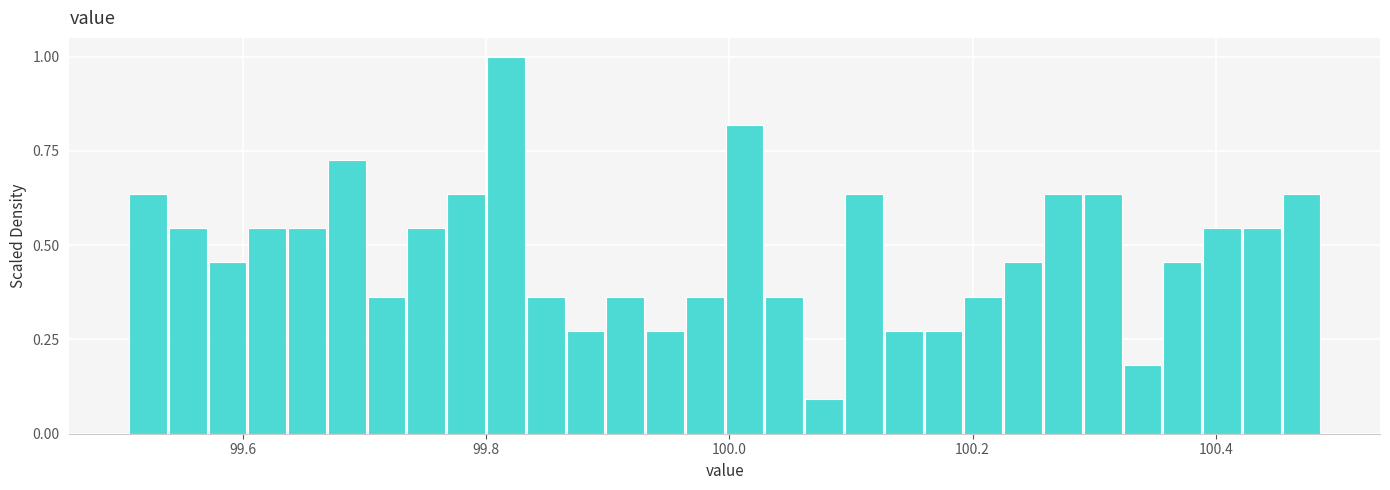

Read against the x-axis, roughly where is the centre of the tallest bar?

99.82